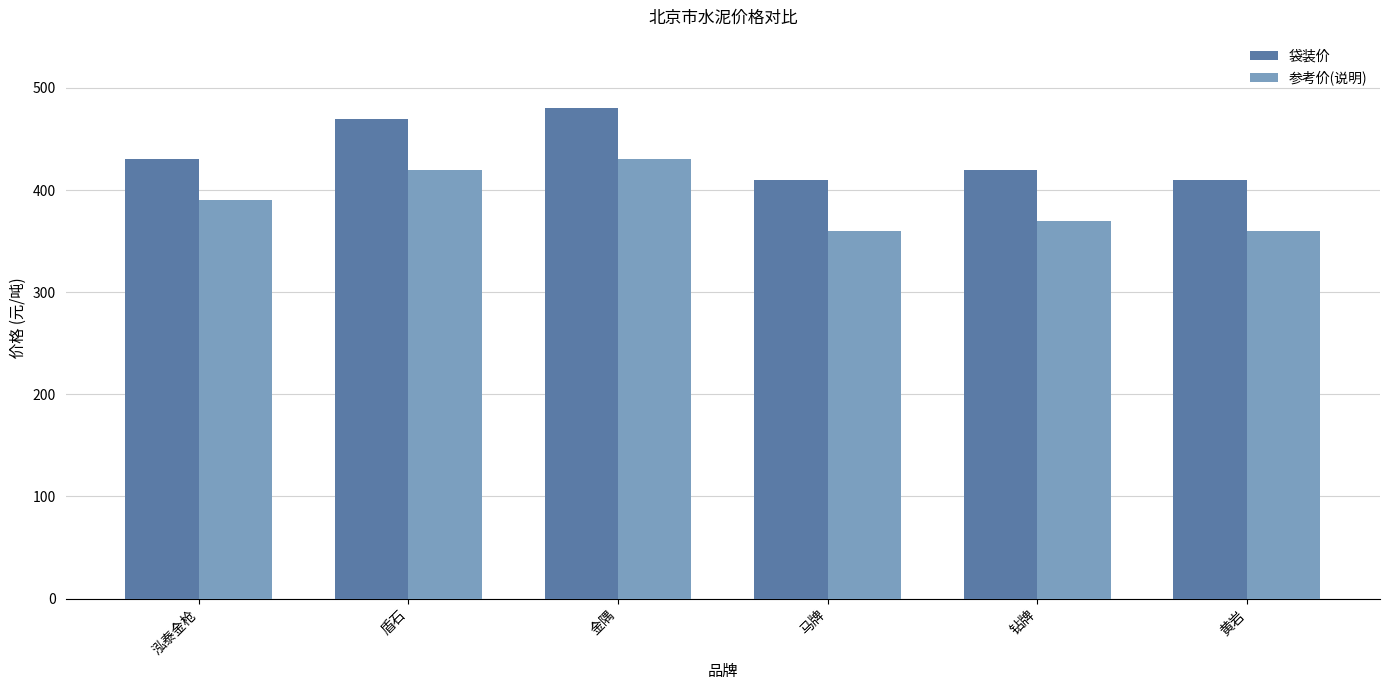

Are the bars grouped side by side (vs. stacked)?

Yes